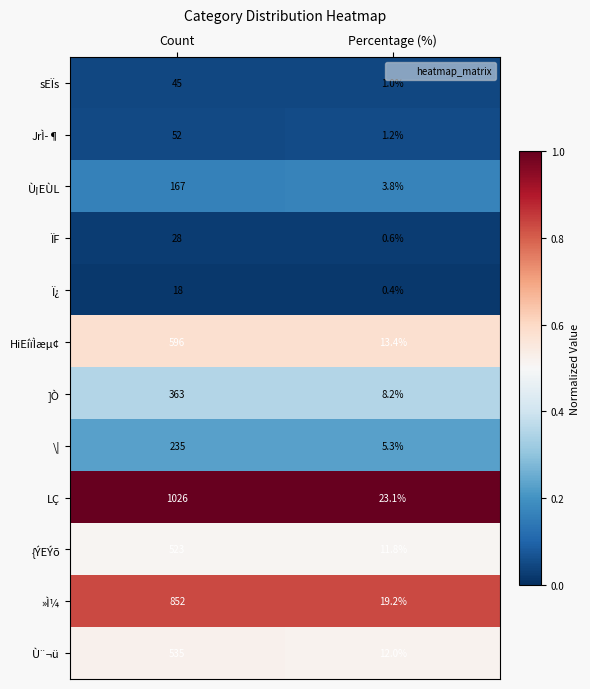

What is the total value across all series at Count?

4440.0